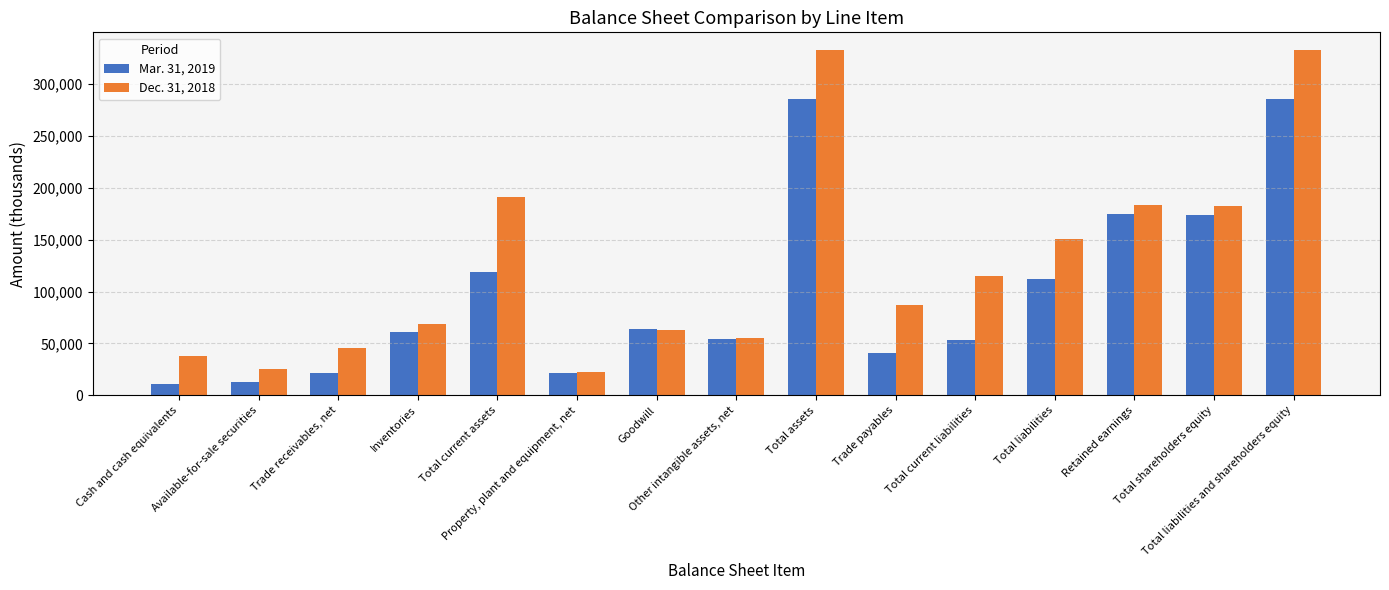

What is the sum of the Mar. 31, 2019 values at Property, plant and equipment, net and Total current assets?

140947